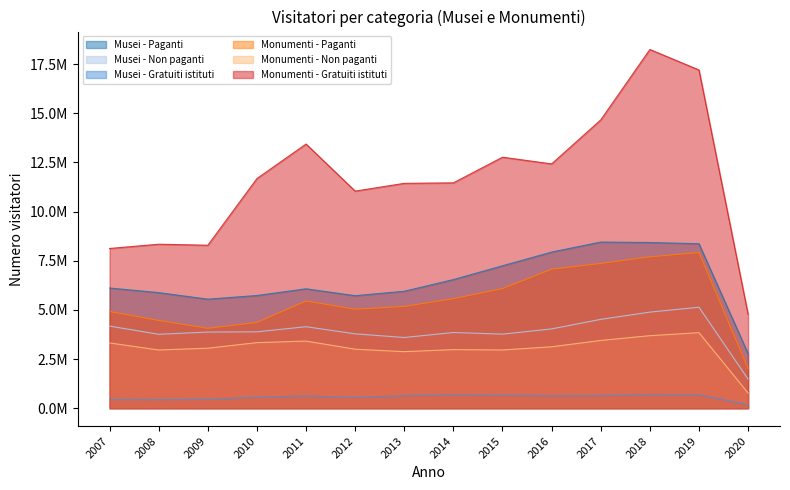

Which series has the largest total across all categories?

Monumenti - Gratuiti istituti